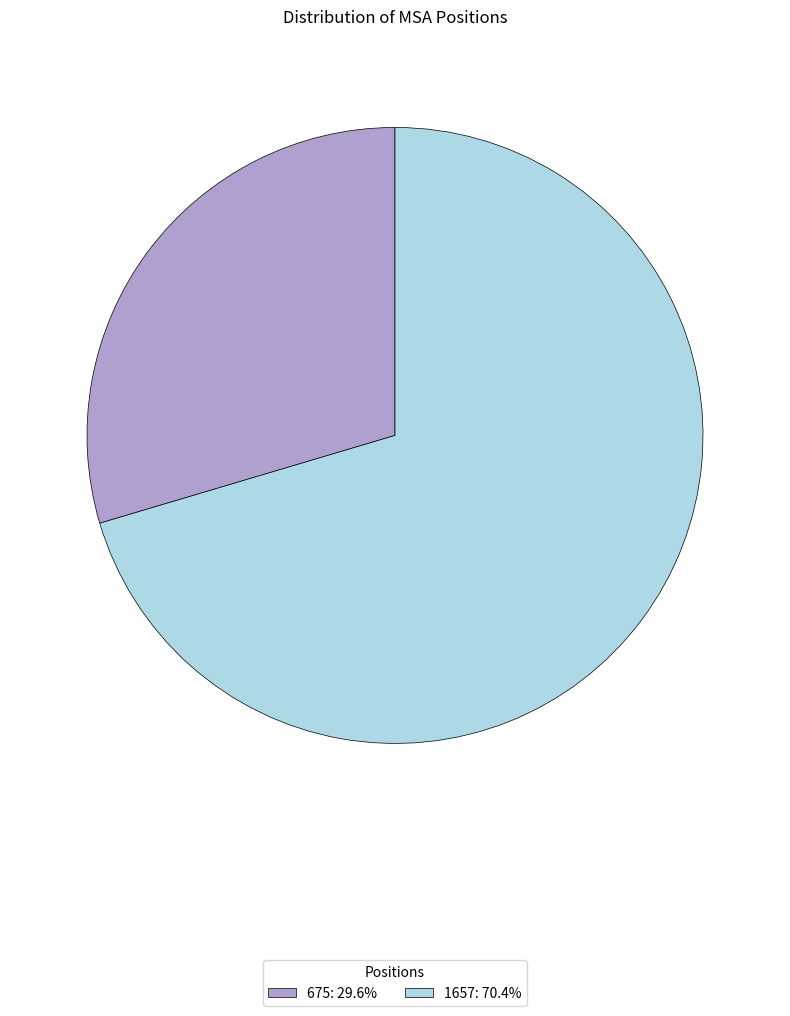

Approximately how many times larger is the value at 1657: 70.4% compared to 675: 29.6%?

2.4